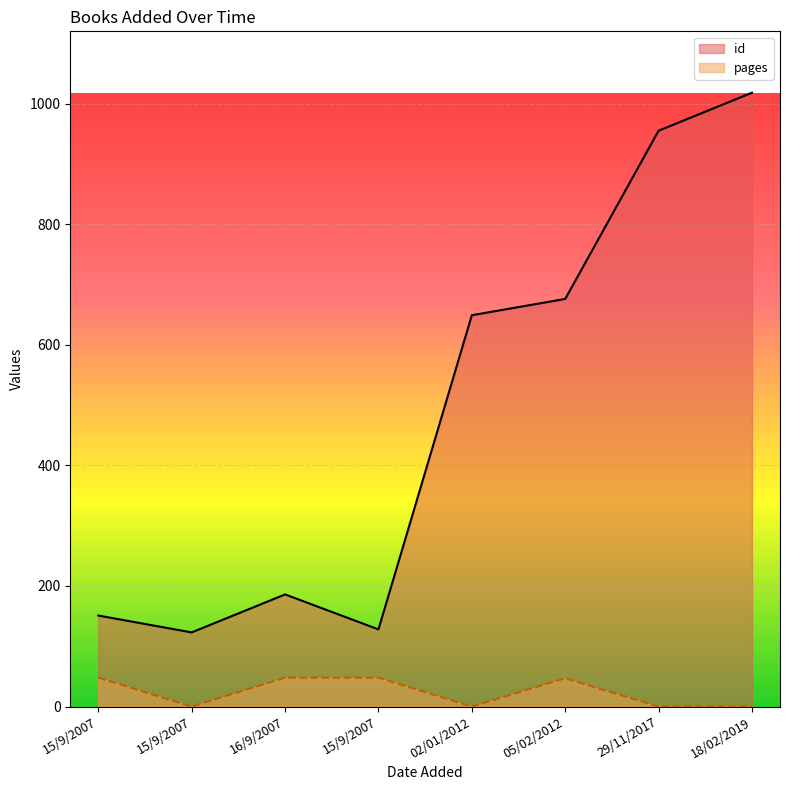

Reading left to right, list all the values displayed in this chart.

id: 15/9/2007=128	05/02/2012=676	15/9/2007=151	15/9/2007=123	18/02/2019=1018	16/9/2007=186	02/01/2012=649	29/11/2017=955
pages: 15/9/2007=48	05/02/2012=47	15/9/2007=48	15/9/2007=0	18/02/2019=0	16/9/2007=48	02/01/2012=0	29/11/2017=0